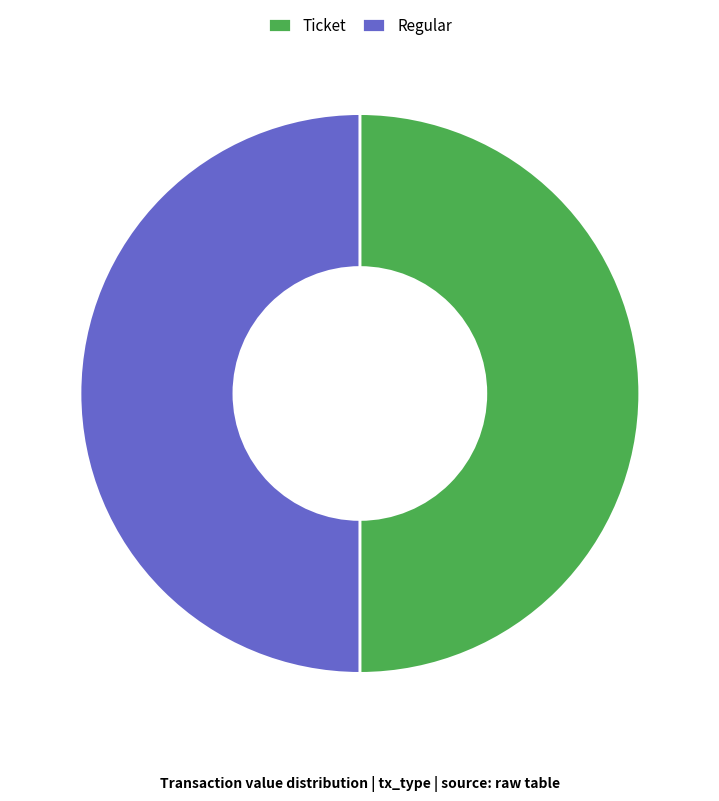

Is it true that Ticket is 38% of the pie?

False